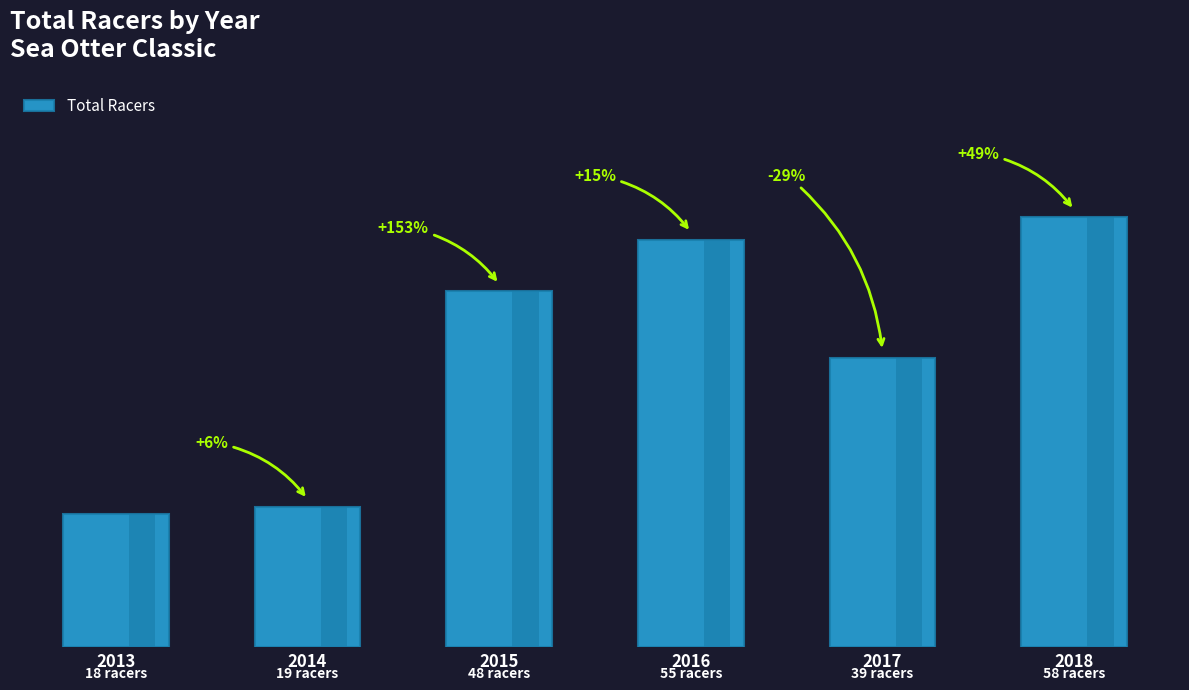

List the labels in order of value, smallest first.

2013, 2014, 2017, 2015, 2016, 2018